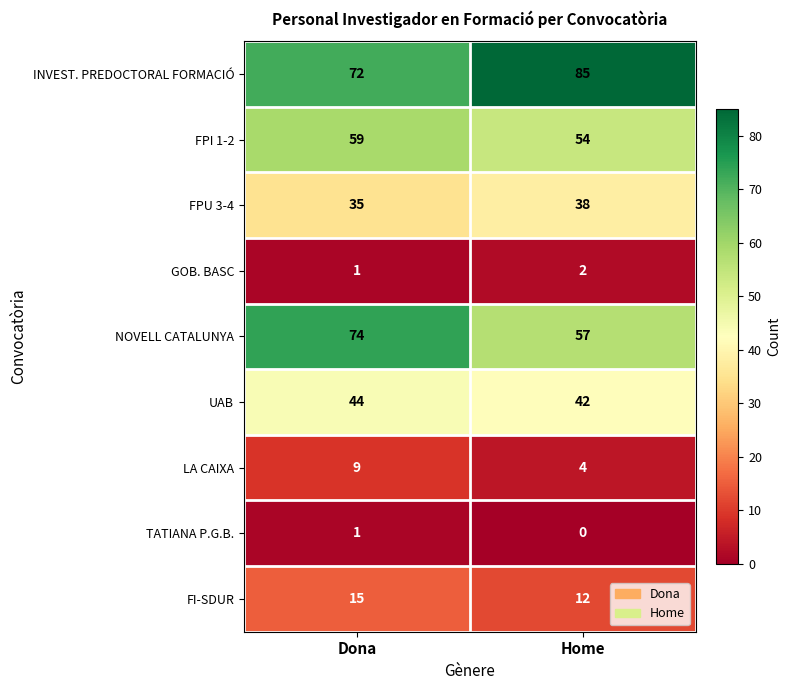

Reading left to right, transcribe all the data shown in this chart.

INVEST. PREDOCTORAL FORMACIÓ: 72	85
FPI 1-2: 59	54
FPU 3-4: 35	38
GOB. BASC: 1	2
NOVELL CATALUNYA: 74	57
UAB: 44	42
LA CAIXA: 9	4
TATIANA P.G.B.: 1	0
FI-SDUR: 15	12